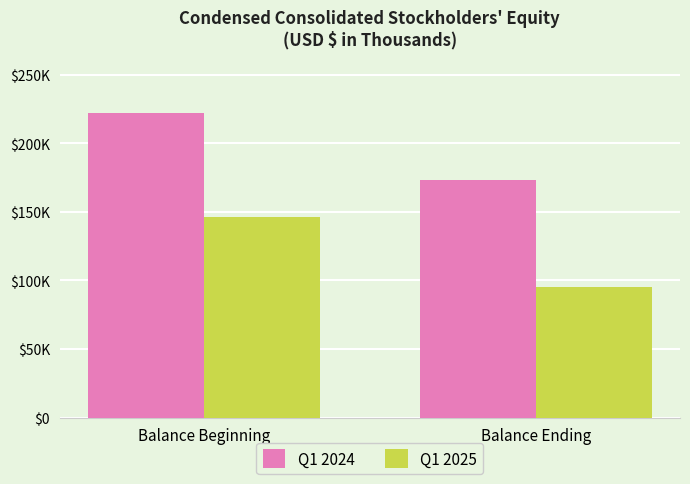

Which label corresponds to the smallest value in the chart?

Balance Ending